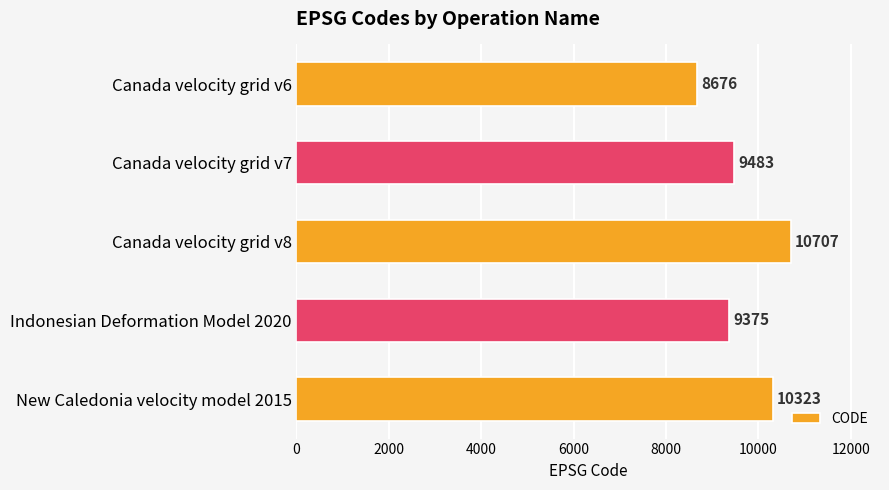

How many bars are there in total?

5